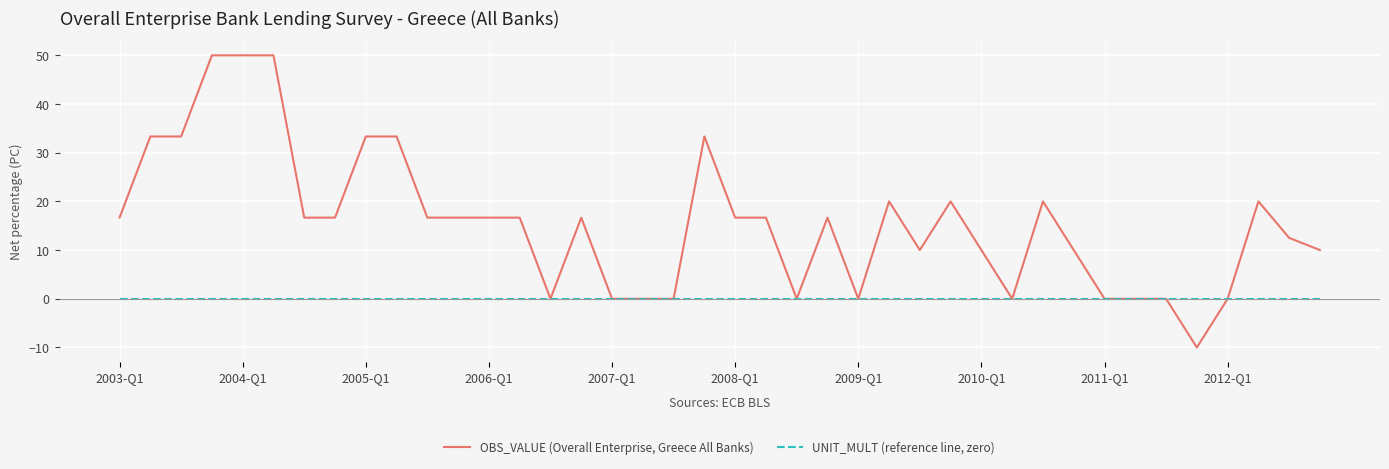

Which series has the largest total across all categories?

OBS_VALUE (Overall Enterprise, Greece All Banks)